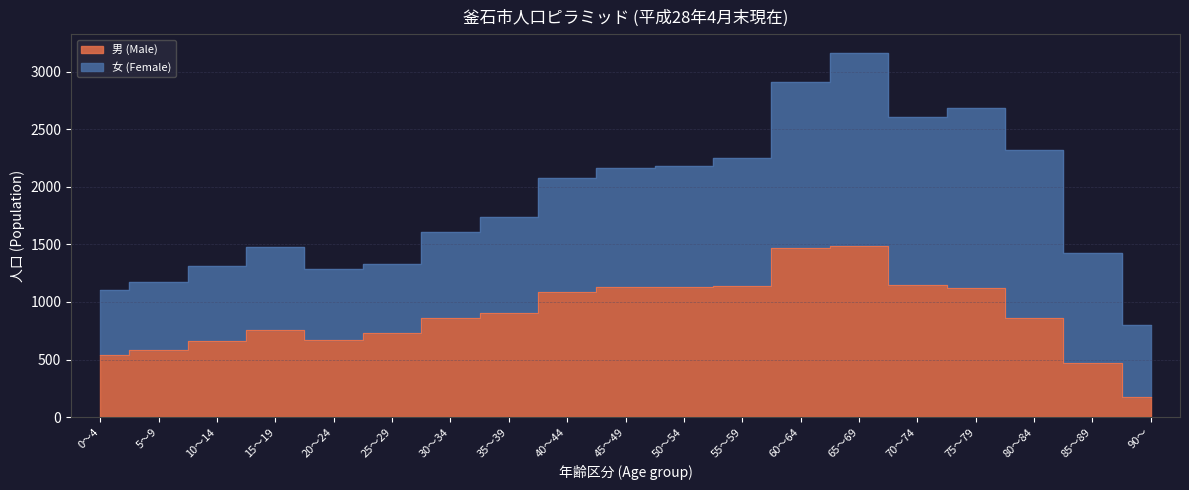

How many interior local peaks (higher than both neighbors) does the data have?

2